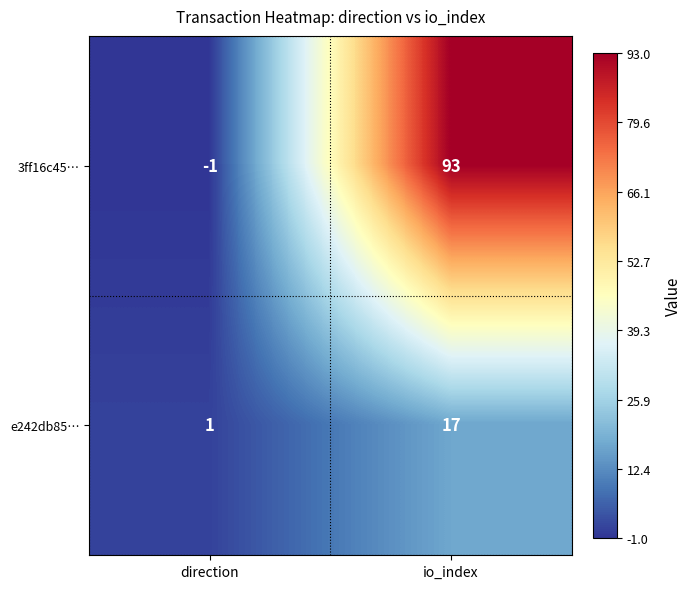

At which label is e242db85… closest to 9?

direction